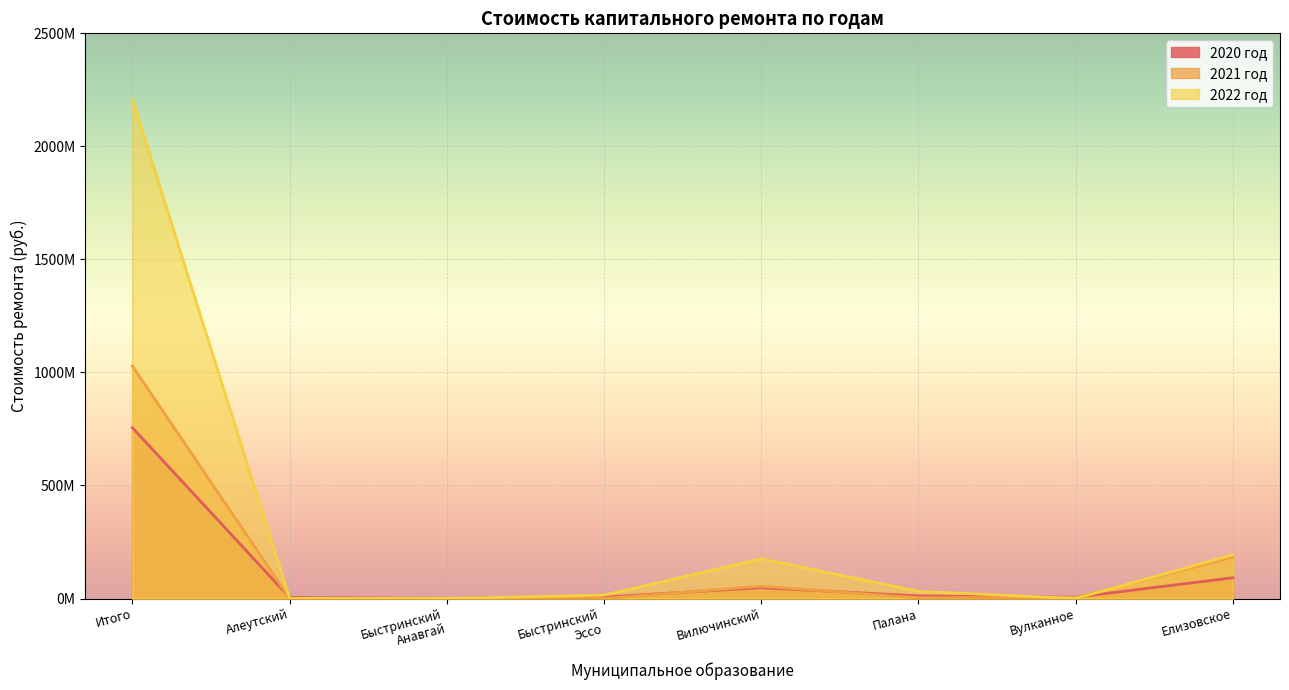

At which label does 2021 год reach its minimum?

Алеутский